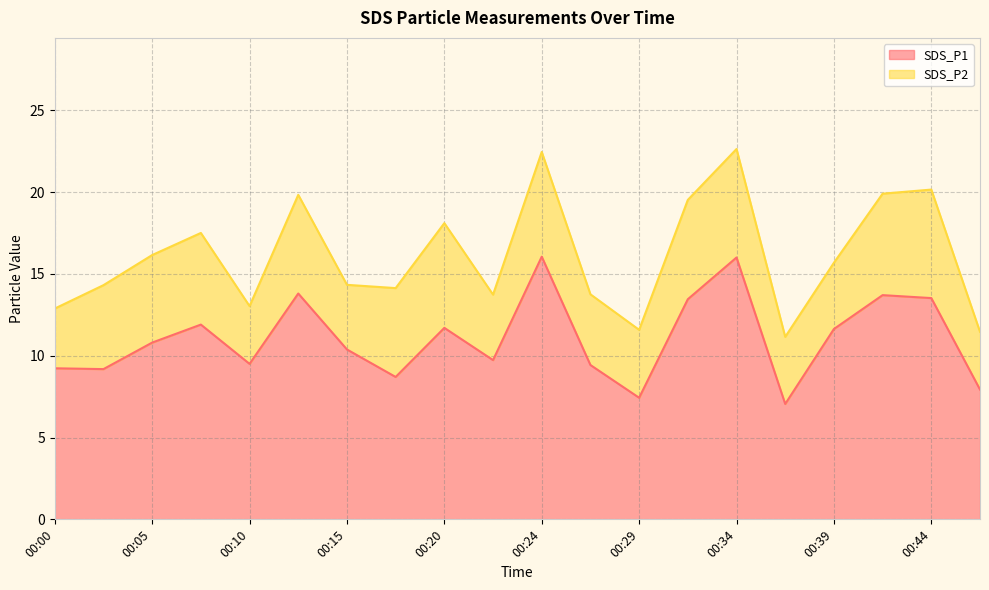

Which category has the highest value across all series?

00:24